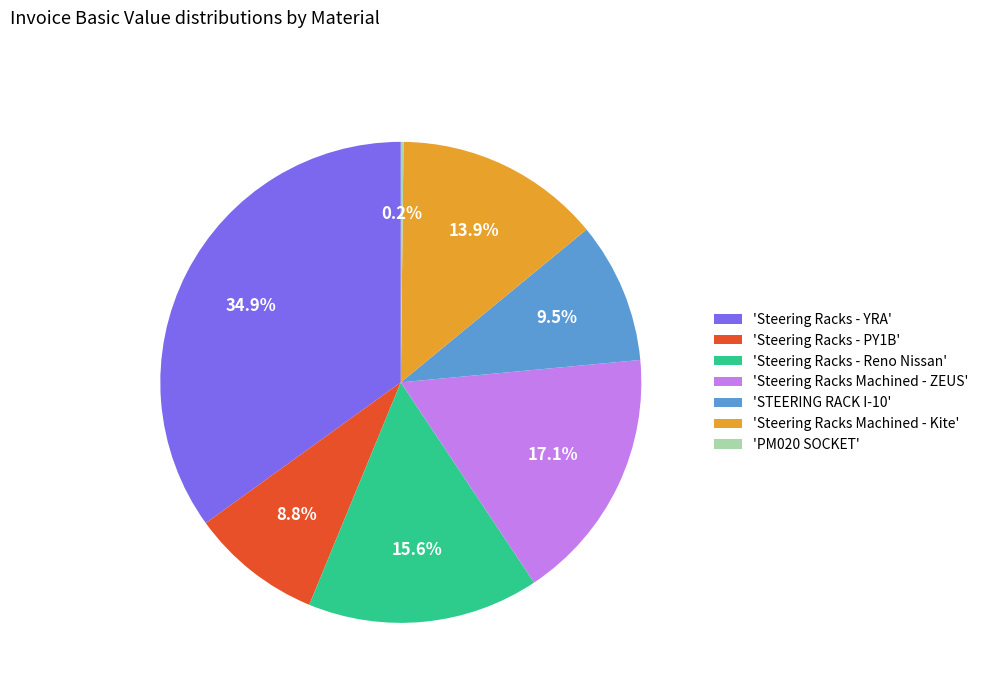

What percentage do 'Steering Racks - PY1B' and 'Steering Racks Machined - Kite' together represent?

22.7%